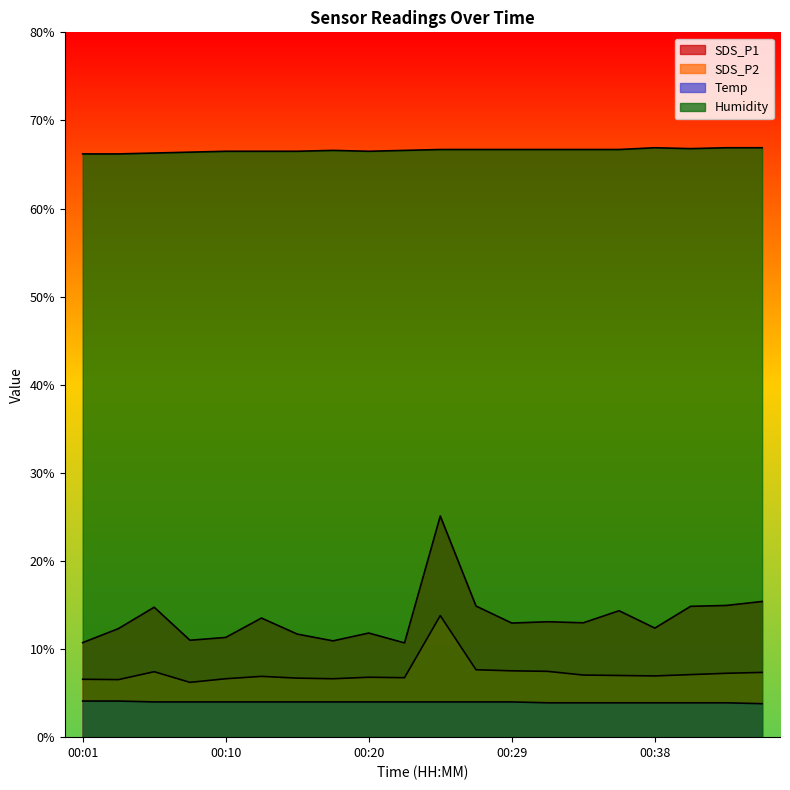

The SDS_P1 series shows 13.5 at 00:13. True or false?

True